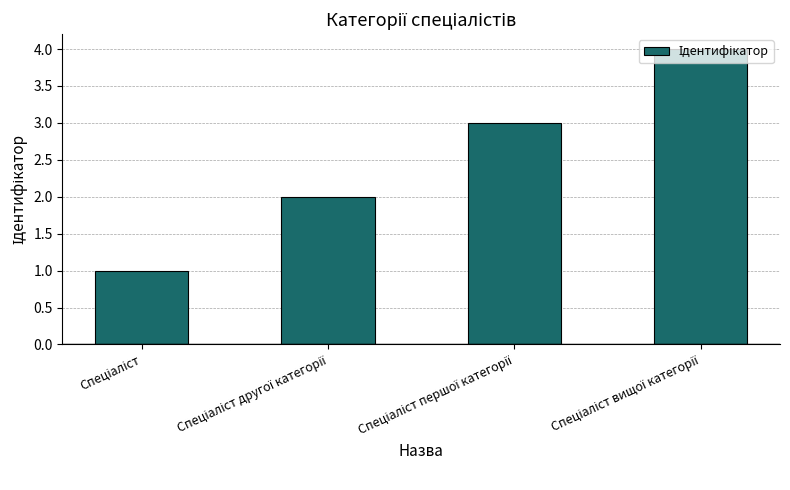

What is the maximum value shown in the chart?

4